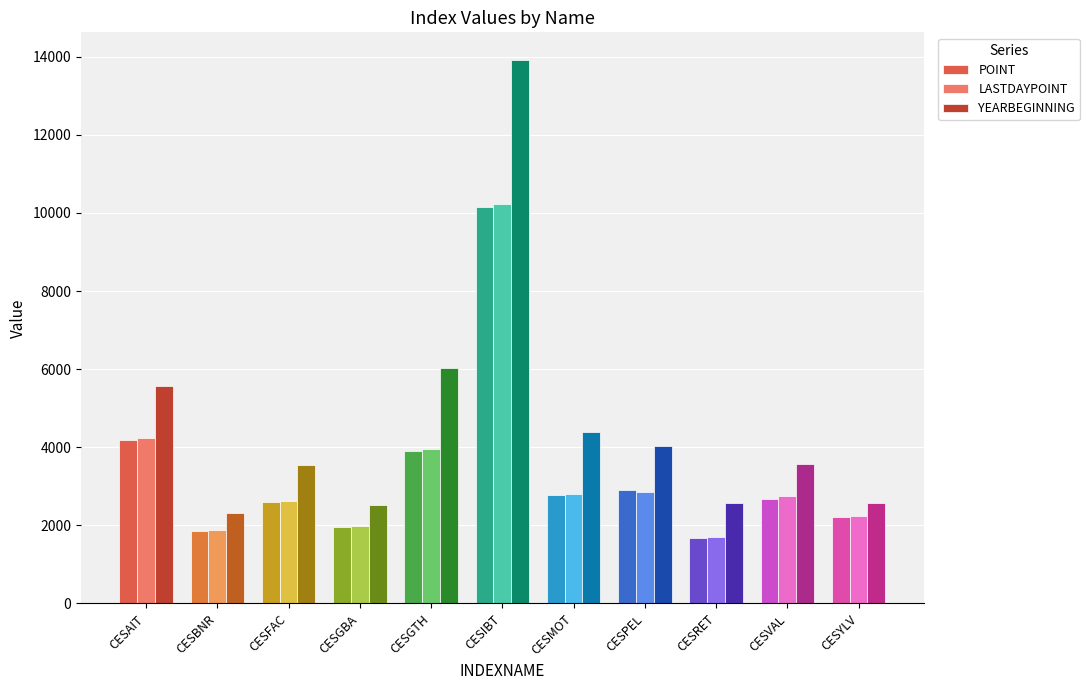

Which series has the widest spread of values?

YEARBEGINNING